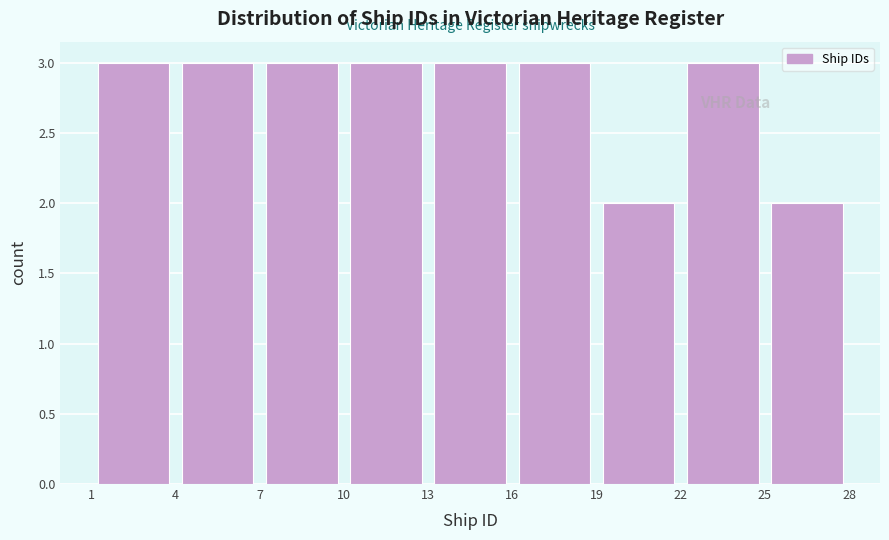

What is the height of the bar covering 4 to 7 on the x-axis? The values are not printed on the chart, so give them approximately, as read against the axis.

3